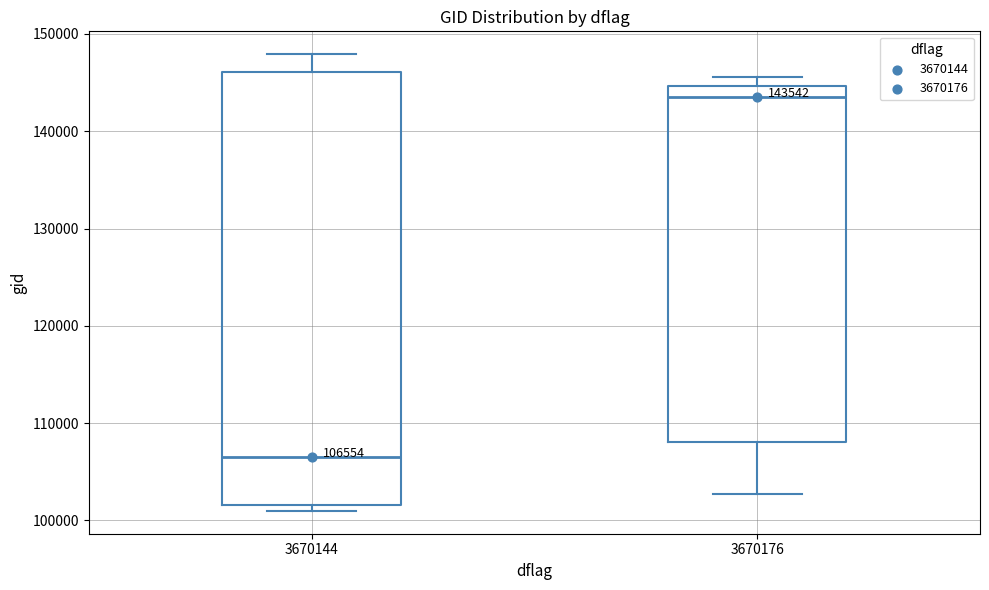

Comparing the boxes themselves (not the whiskers), which one is the tallest?

3670144